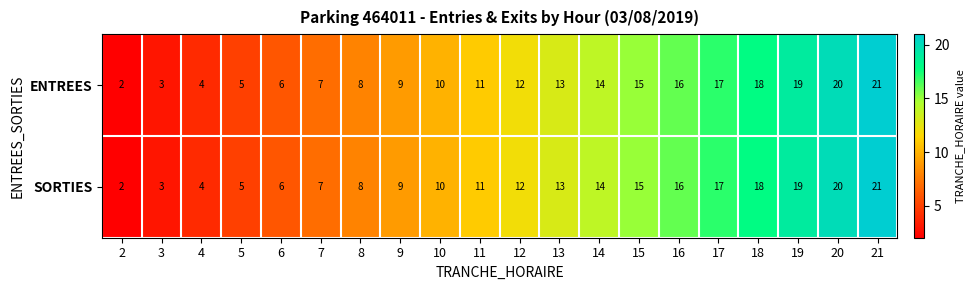

At which category is the sum across all series the highest?

21